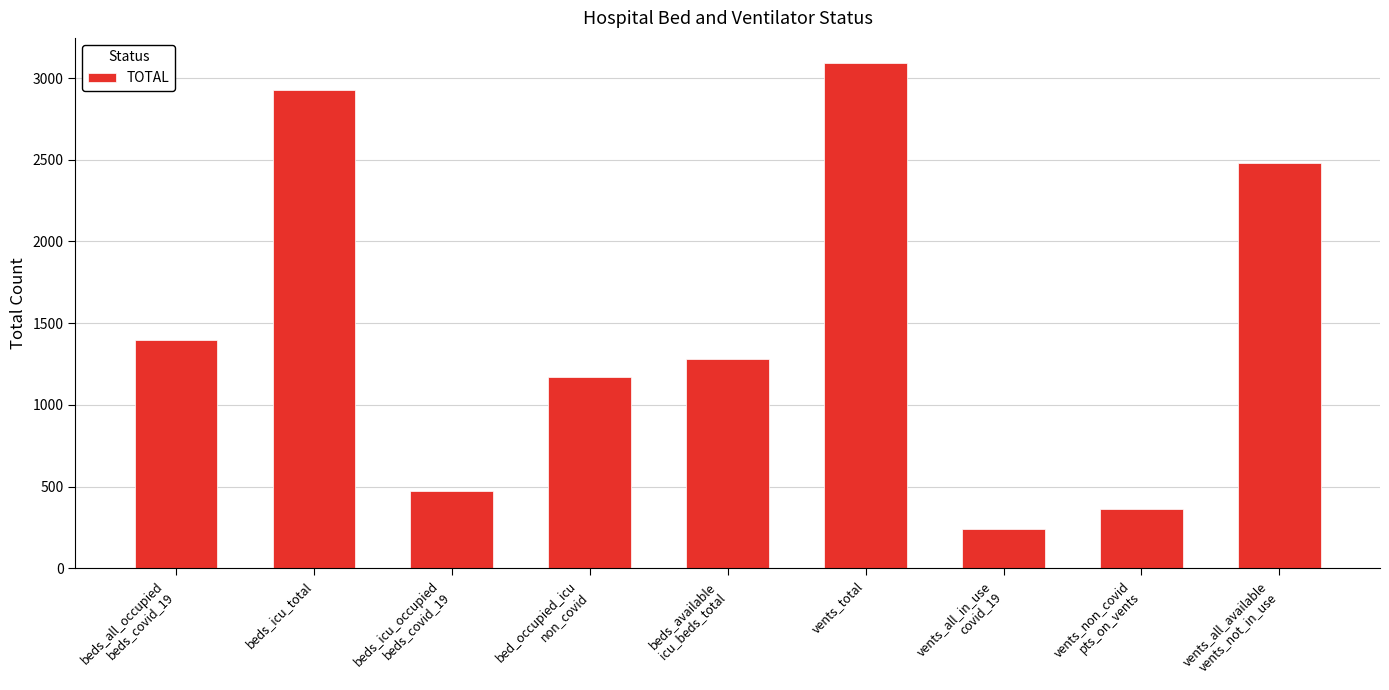

At which label does the data first exceed 1280?

beds_all_occupied
beds_covid_19